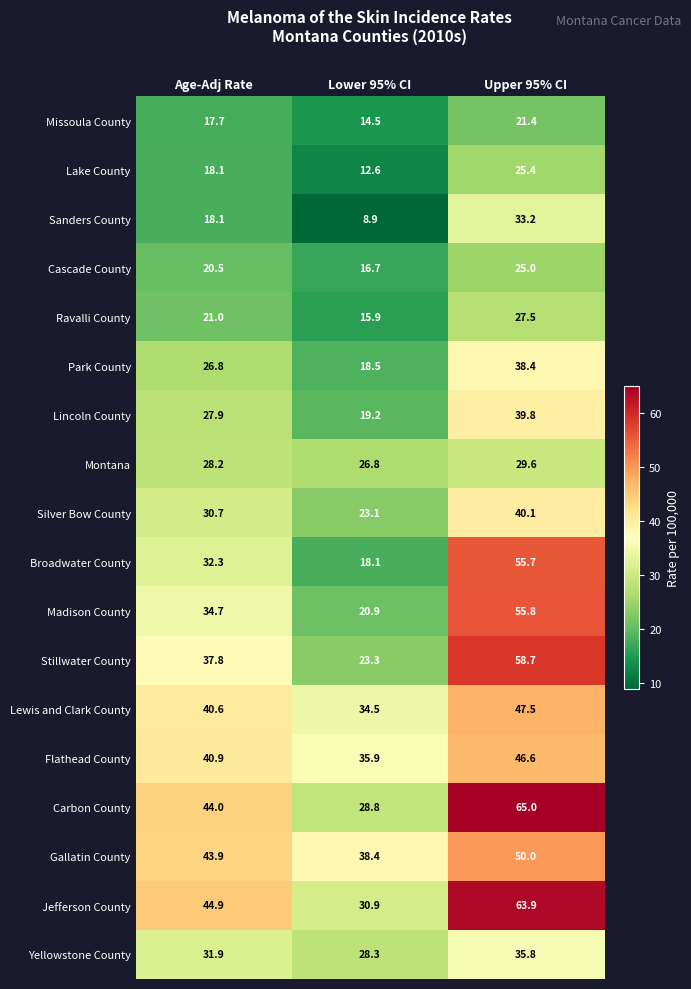

The Cascade County series shows 20.5 at Age-Adj Rate. True or false?

True